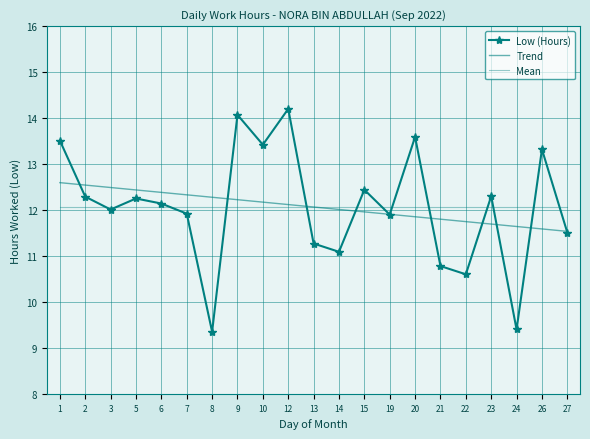

What is the difference between the highest and lowest values at 13?

0.8